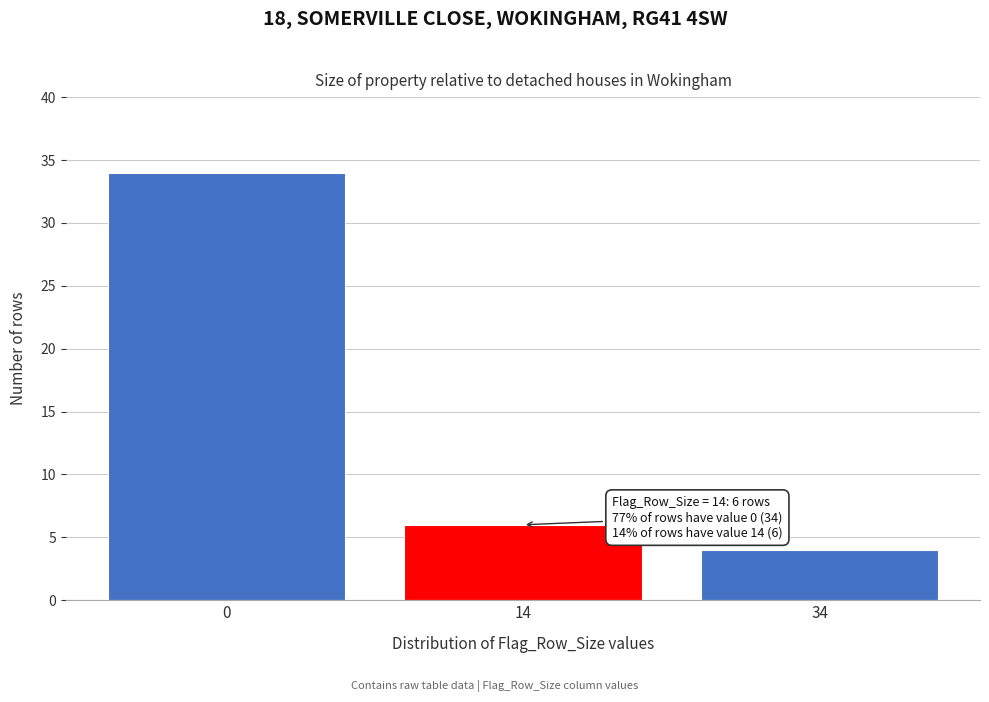

Reading left to right, extract all data points from this chart.

0=34	14=6	34=4